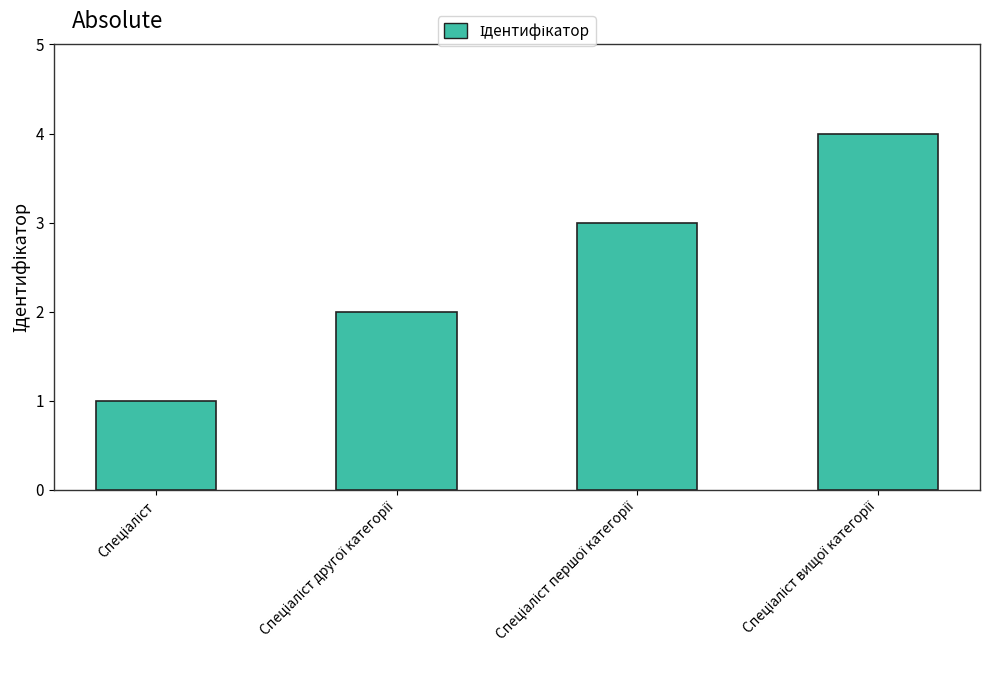

What is the sum of all values?

10